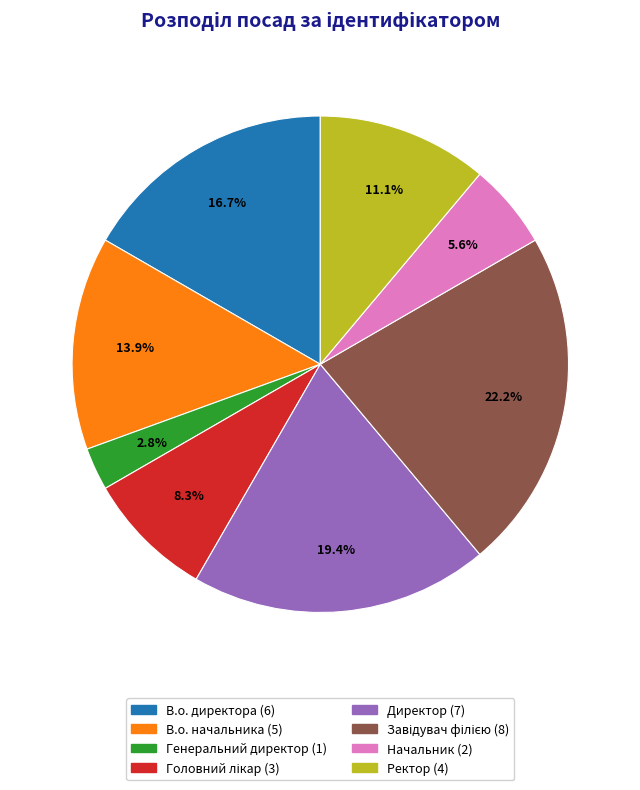

To the nearest percent, what is the difference between the В.о. начальника and В.о. директора slice percentages?

3%